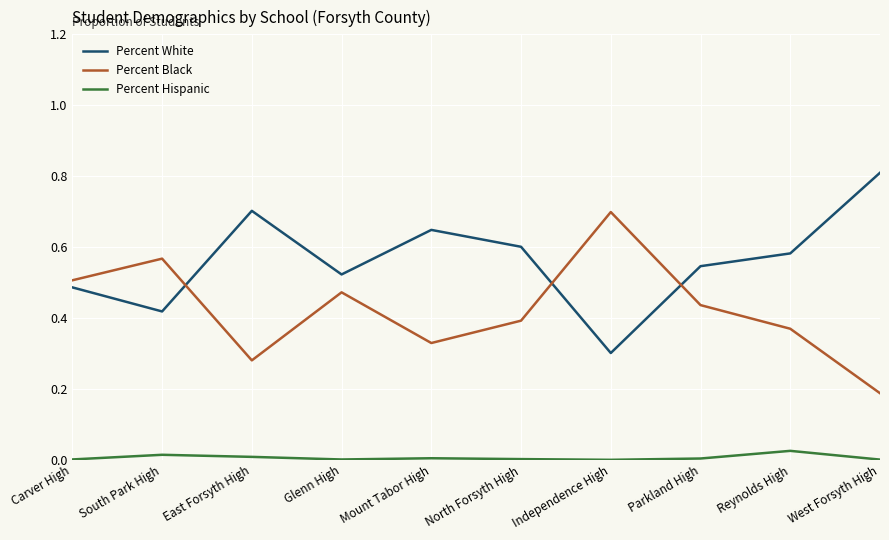

At how many categories does at least one series exceed 0?

10